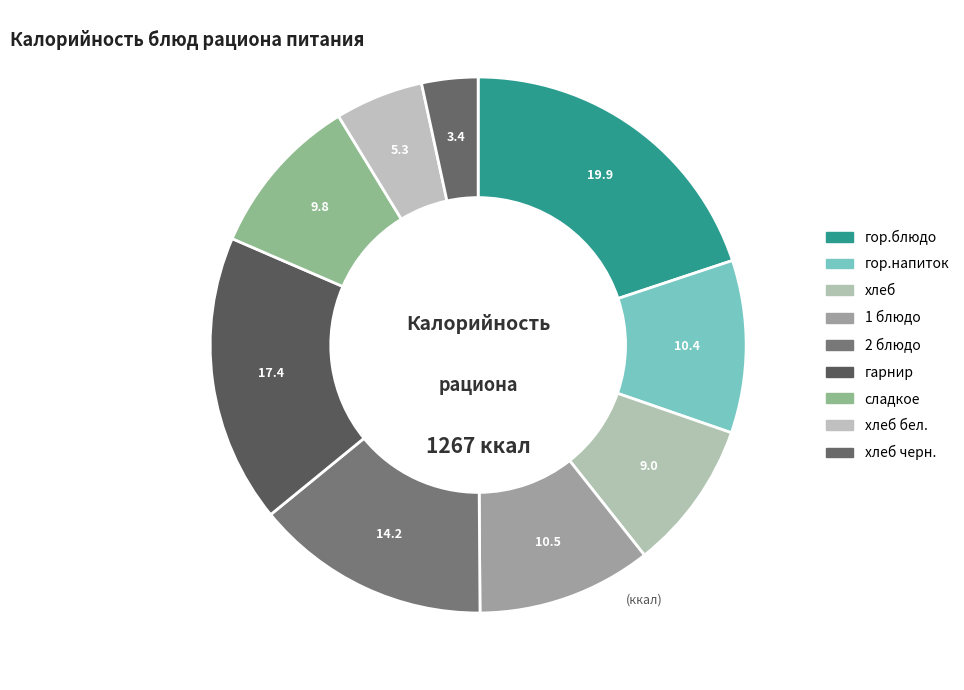

What is the change in value from 2 блюдо to хлеб черн.?

-137.0